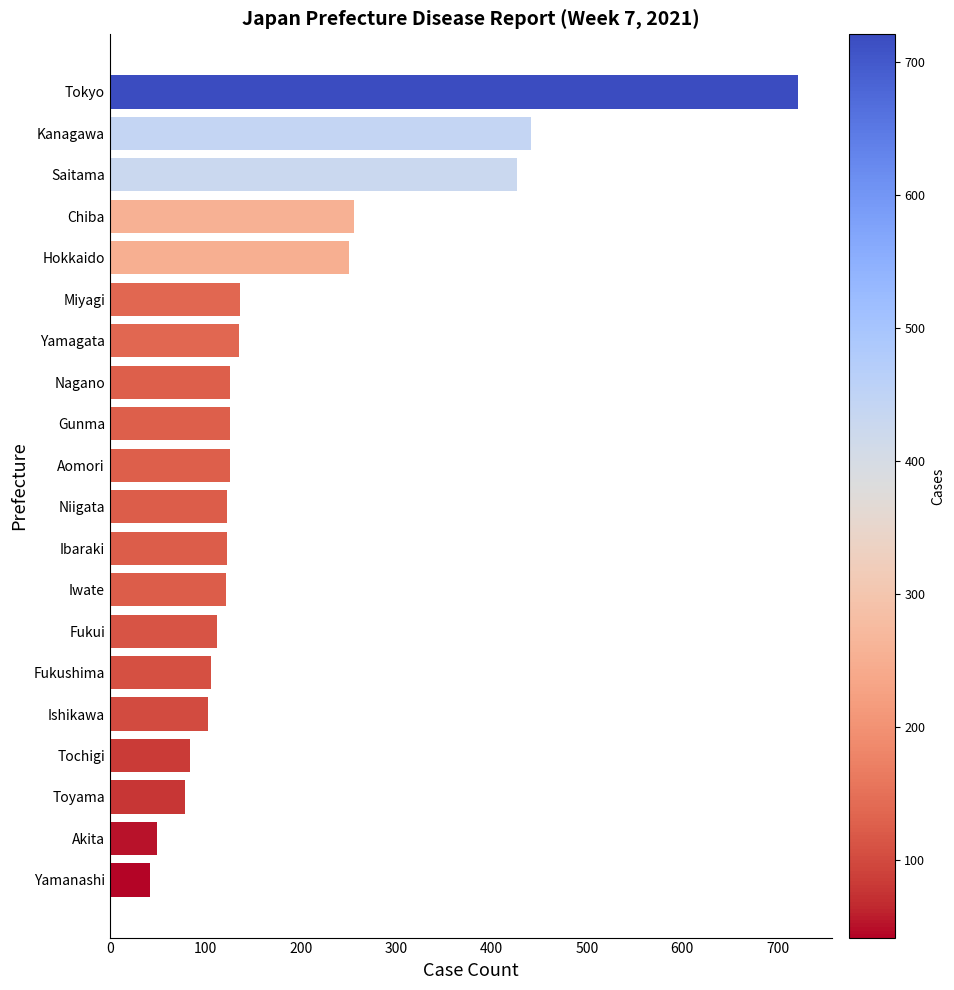

What is the change in value from Akita to Niigata?

+73